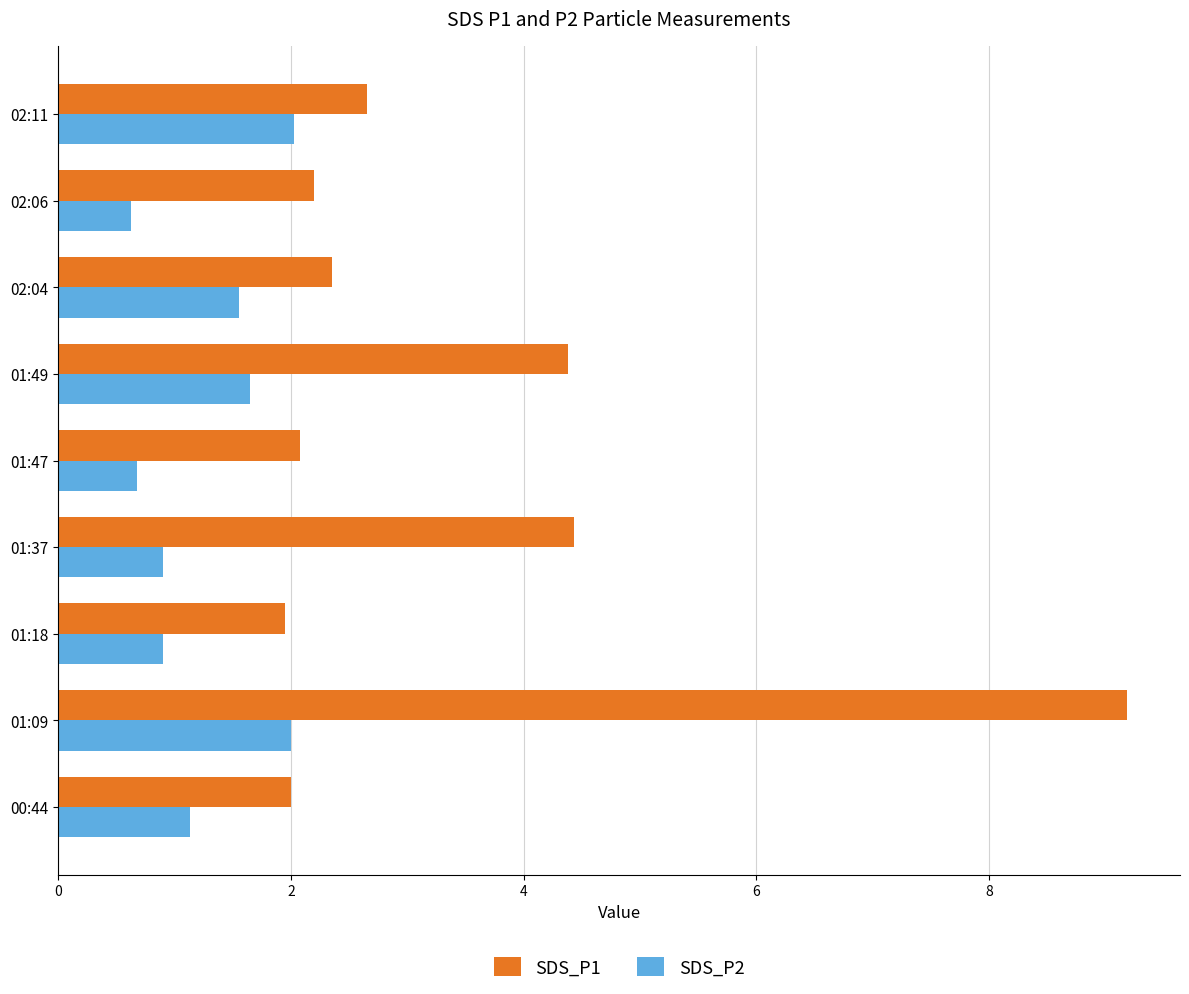

Which series has the largest total across all categories?

SDS_P1